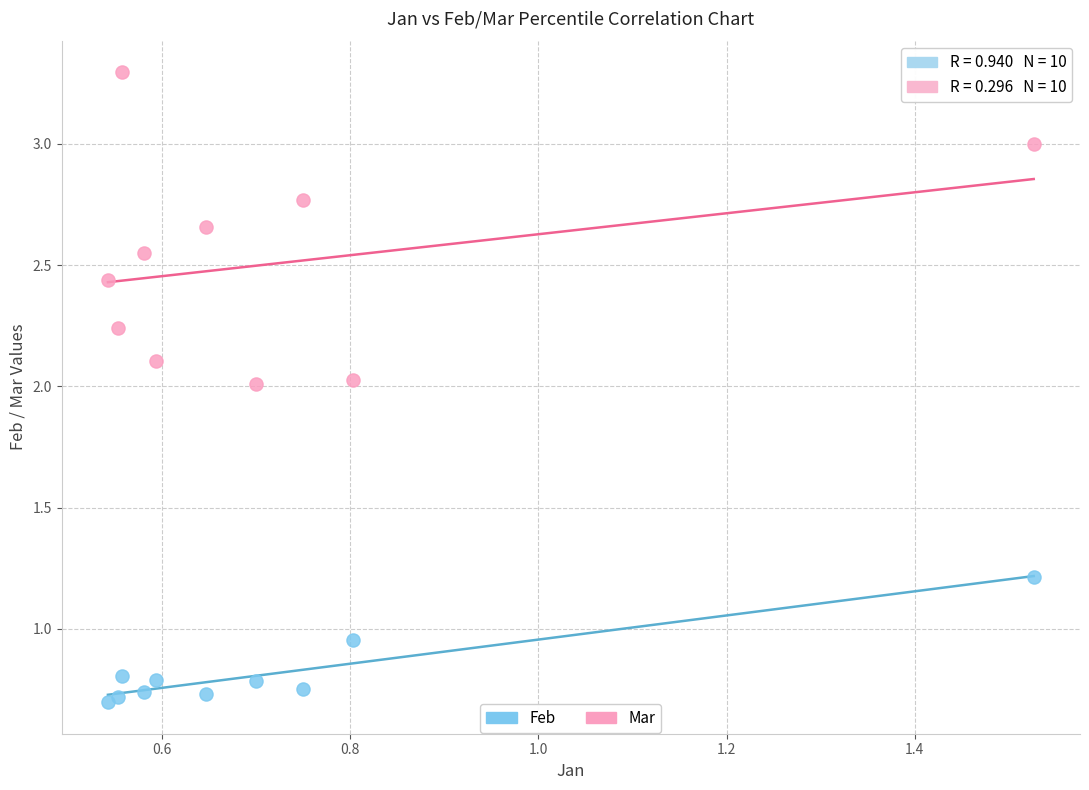

Across all data points, what is the range of Y values (max minus min)?

2.6